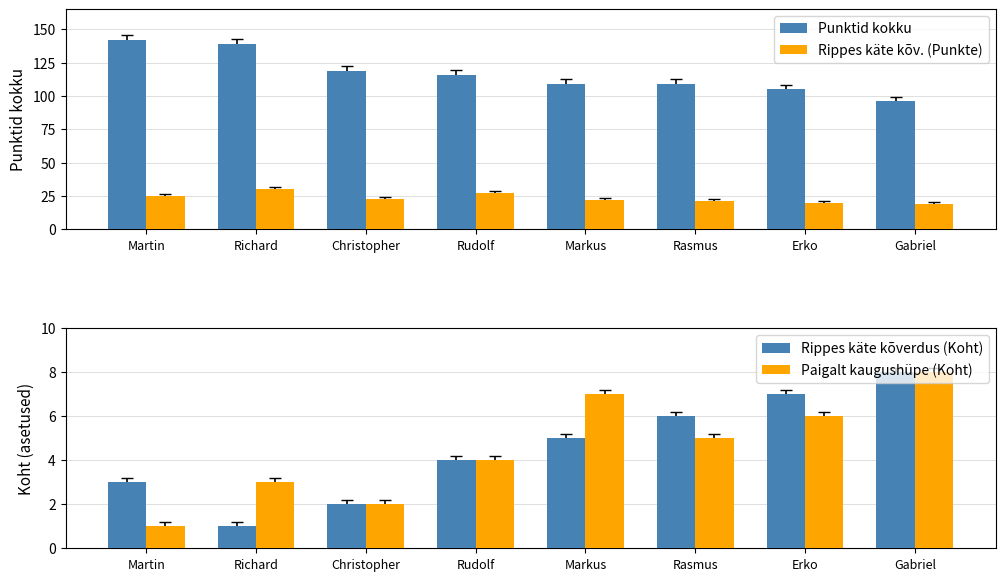

Which series changed the most between Martin and Christopher?

Punktid kokku